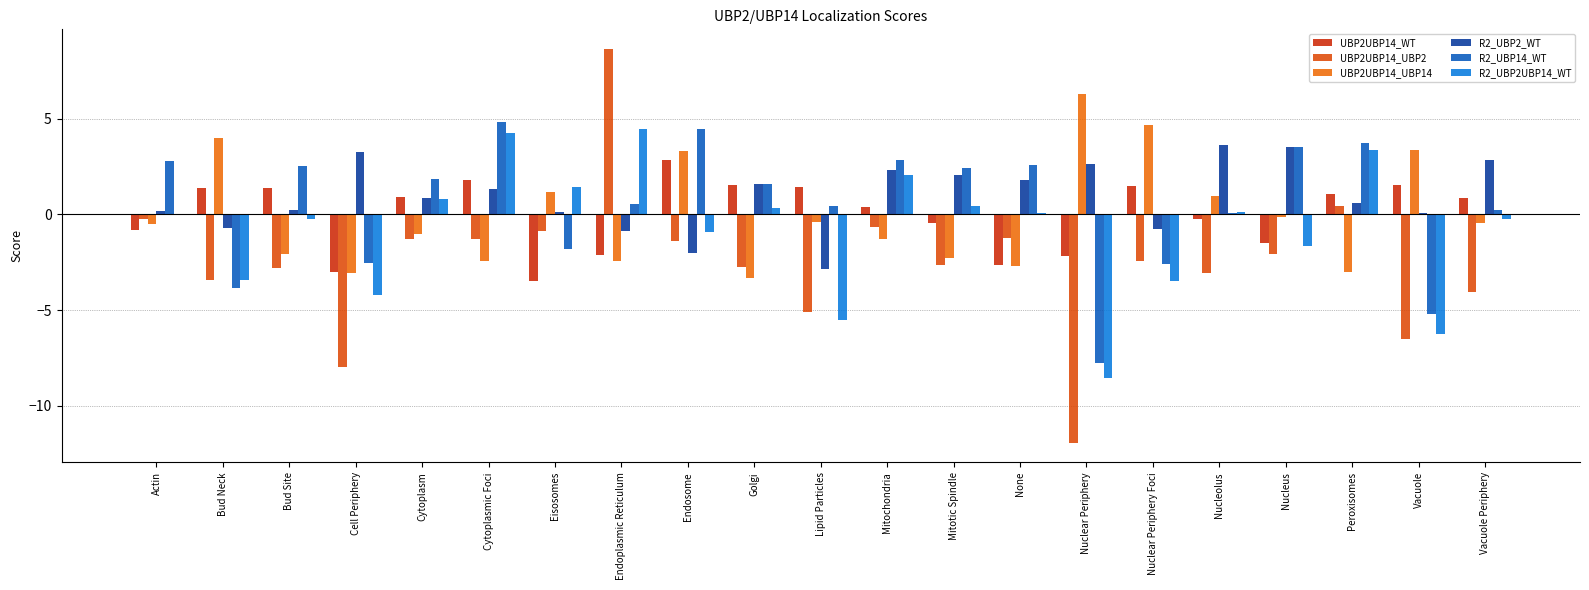

Reading left to right, what are all the values shown in this chart?

UBP2UBP14_WT: -0.8	1.4	1.4	-3.0	0.9	1.8	-3.5	-2.1	2.9	1.5	1.4	0.4	-0.5	-2.6	-2.1	1.5	-0.2	-1.5	1.1	1.6	0.9
UBP2UBP14_UBP2: -0.2	-3.4	-2.8	-8.0	-1.3	-1.3	-0.9	8.7	-1.4	-2.8	-5.1	-0.6	-2.6	-1.2	-11.9	-2.4	-3.1	-2.1	0.5	-6.5	-4.1
UBP2UBP14_UBP14: -0.5	4.0	-2.1	-3.1	-1.0	-2.4	1.2	-2.4	3.3	-3.3	-0.4	-1.3	-2.3	-2.7	6.3	4.7	1.0	-0.1	-3.0	3.4	-0.4
R2_UBP2_WT: 0.2	-0.7	0.2	3.3	0.9	1.3	0.1	-0.9	-2.0	1.6	-2.9	2.3	2.1	1.8	2.6	-0.7	3.6	3.5	0.6	0.1	2.9
R2_UBP14_WT: 2.8	-3.9	2.5	-2.5	1.9	4.8	-1.8	0.5	4.5	1.6	0.5	2.8	2.4	2.6	-7.8	-2.6	0.1	3.5	3.8	-5.2	0.2
R2_UBP2UBP14_WT: -0.0	-3.4	-0.2	-4.2	0.8	4.3	1.5	4.5	-0.9	0.3	-5.5	2.1	0.4	0.1	-8.5	-3.5	0.1	-1.6	3.4	-6.2	-0.2